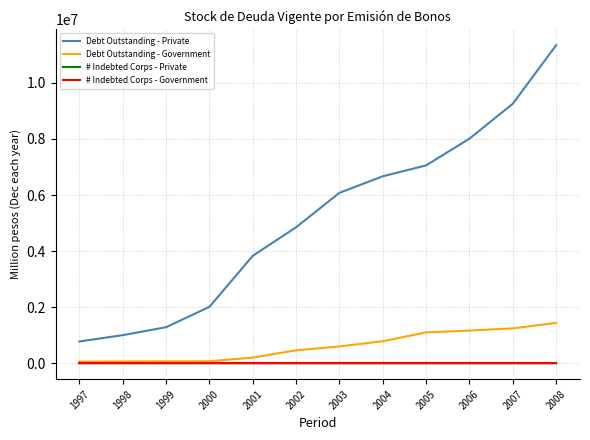

Which series has the widest spread of values?

Debt Outstanding - Private